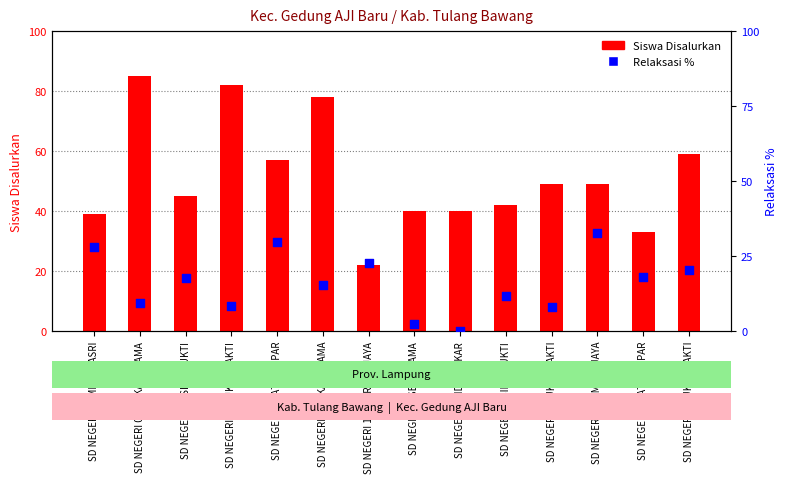

At how many categories does at least one series exceed 76?

3